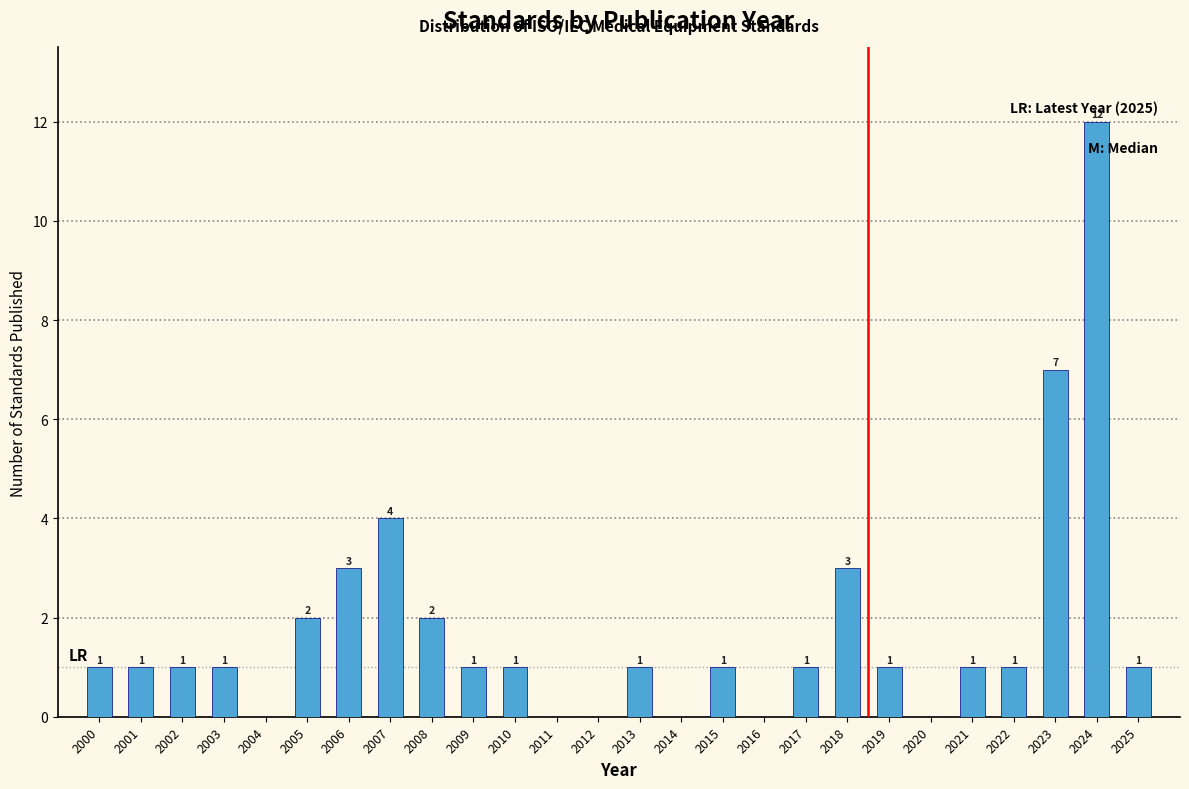

Reading left to right, list all the values displayed in this chart.

2000=1	2001=1	2002=1	2003=1	2004=0	2005=2	2006=3	2007=4	2008=2	2009=1	2010=1	2011=0	2012=0	2013=1	2014=0	2015=1	2016=0	2017=1	2018=3	2019=1	2020=0	2021=1	2022=1	2023=7	2024=12	2025=1